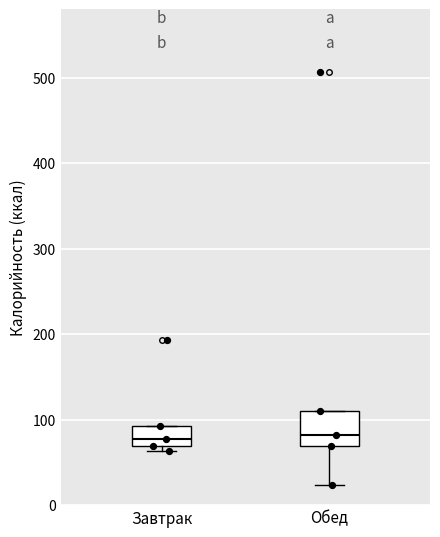

Where is the lower edge of the box for Обед on the y-axis? The values are not printed on the chart, so give them approximately, as read against the axis.

70